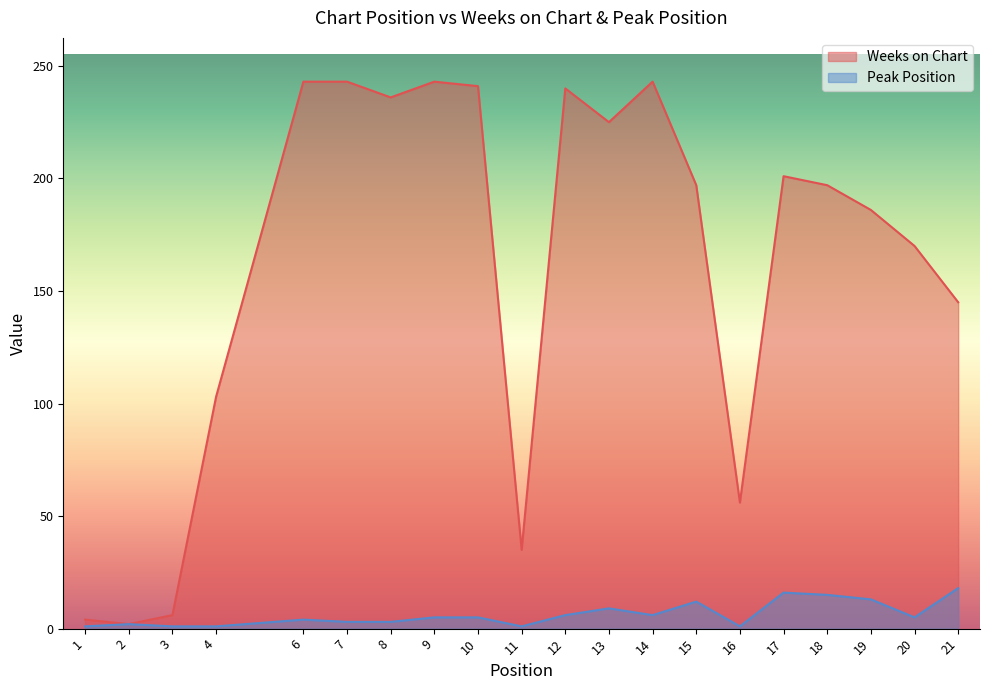

What are all the series names shown in the legend?

Weeks on Chart, Peak Position